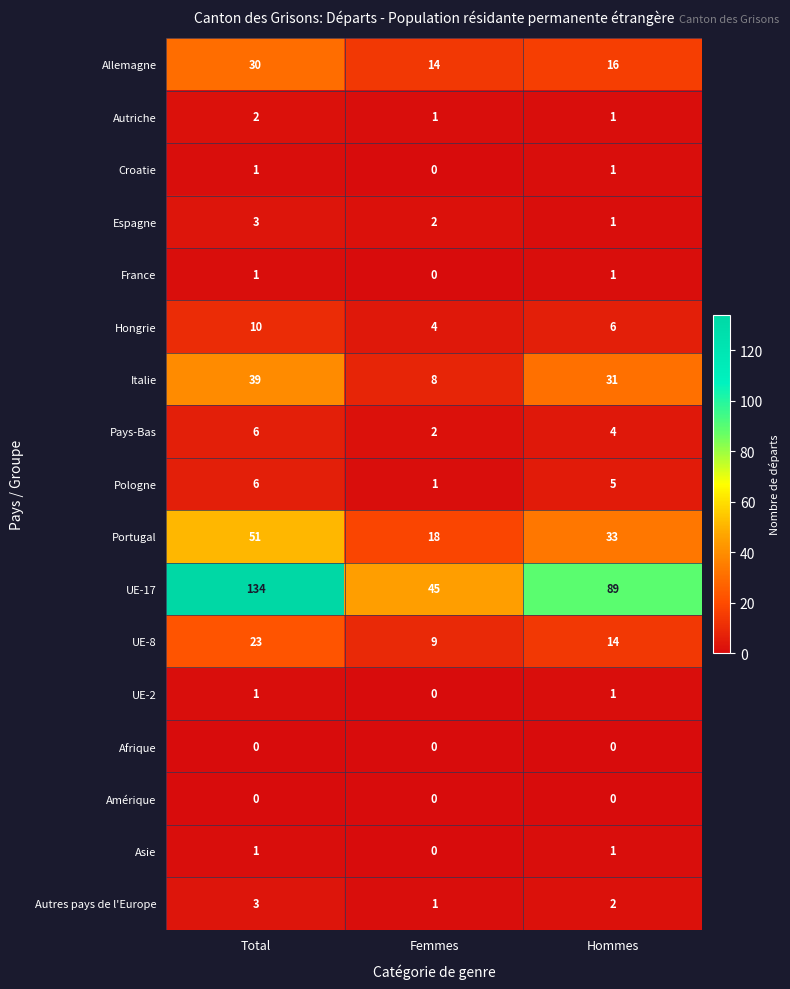

Read the Allemagne value at Hommes.

16